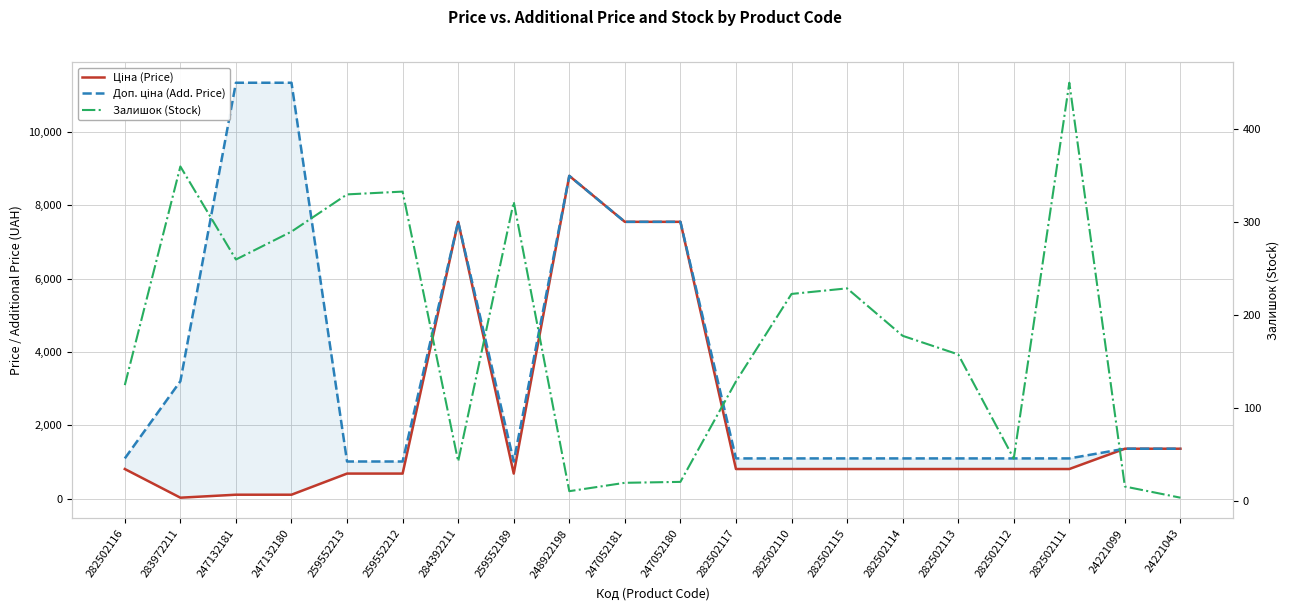

At which label does Доп. ціна (Add. Price) reach its peak?

247132181